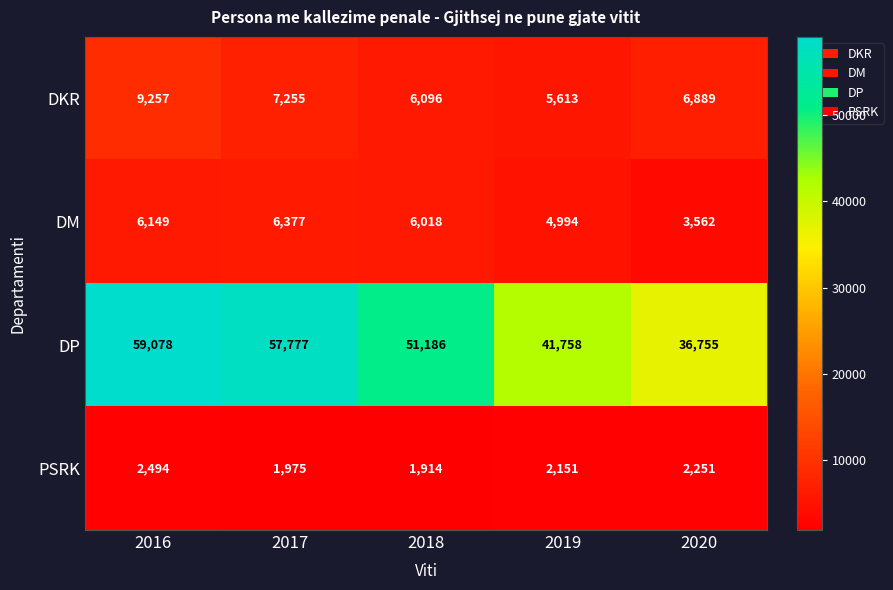

Which series has the largest range (max minus min)?

DP